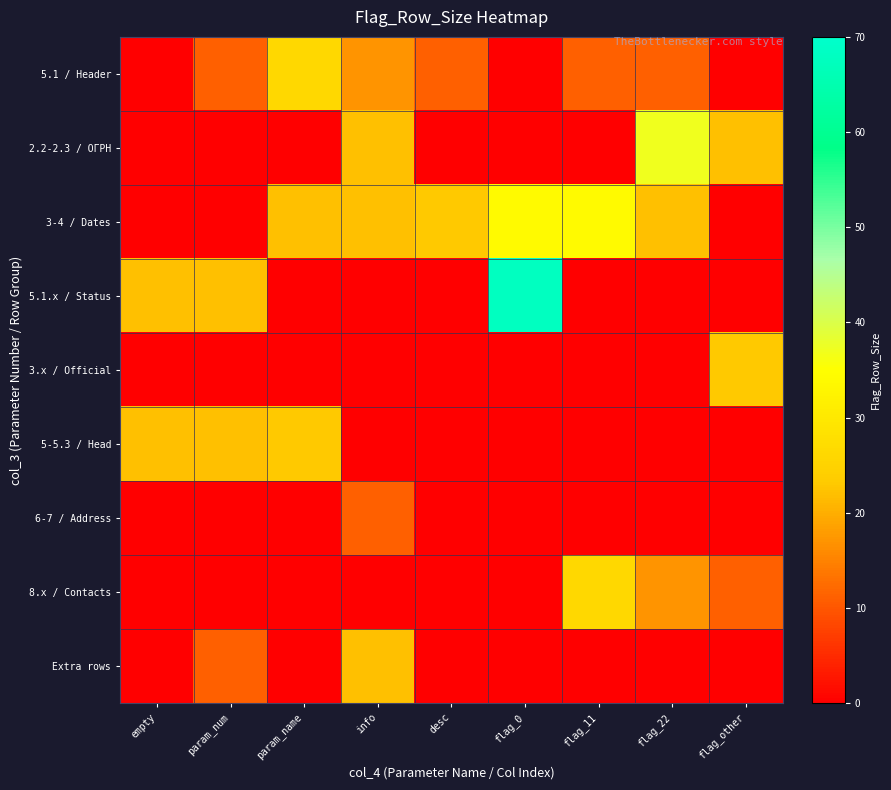

At how many categories does at least one series exceed 50?

1